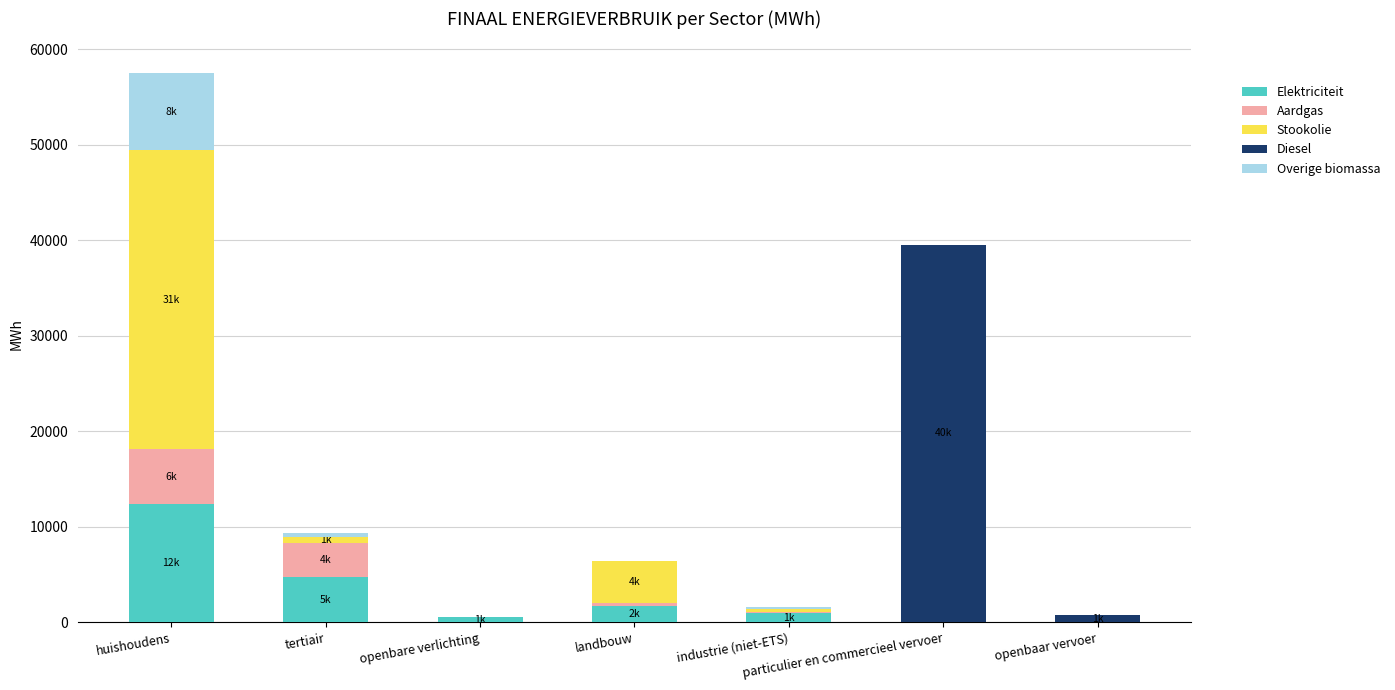

At which category is the sum across all series the highest?

huishoudens